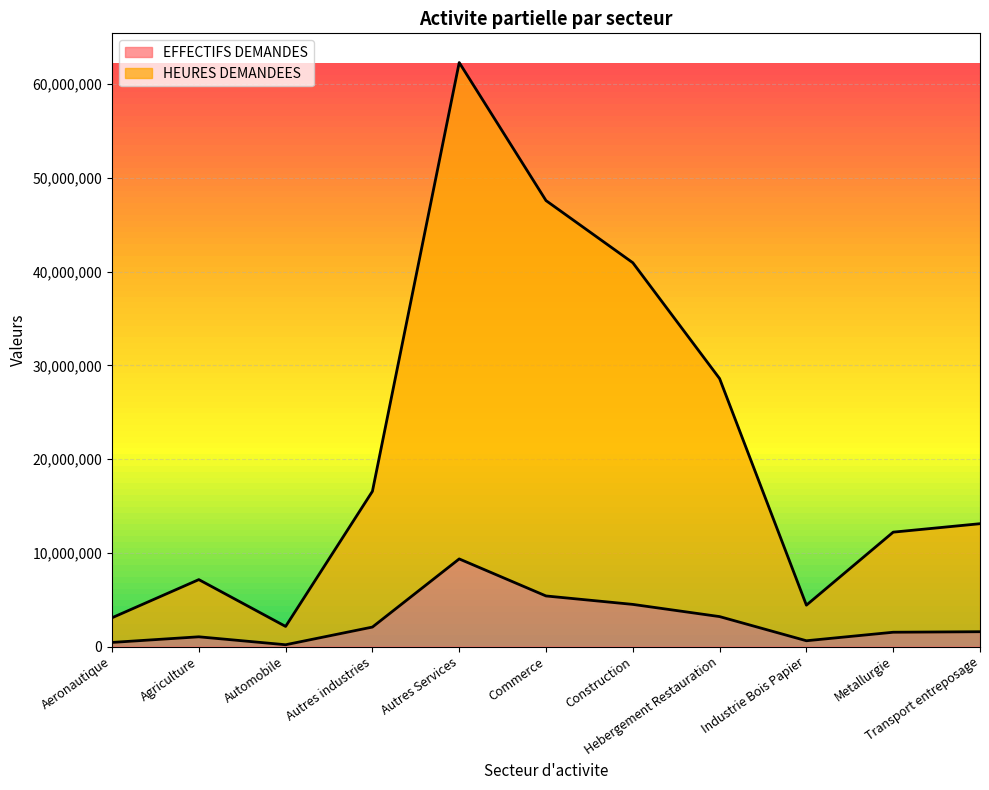

True or false: HEURES DEMANDEES and EFFECTIFS DEMANDES intersect in this chart.

False